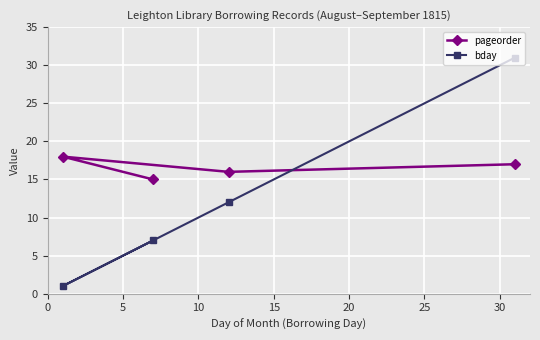

What is the value of the pageorder point at the 2nd from the left?

15